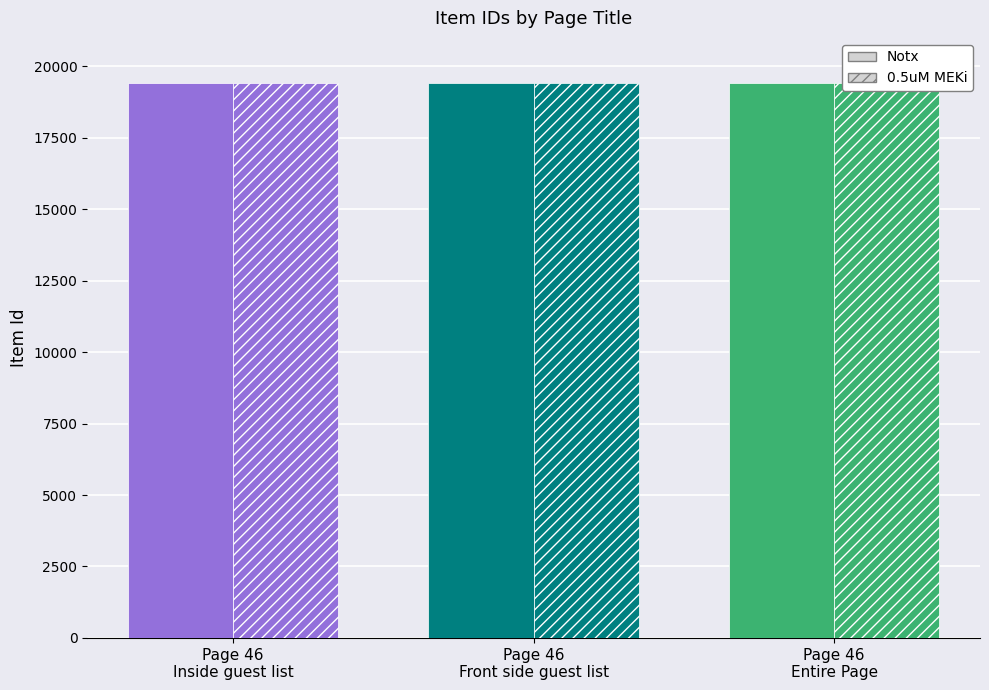

Count the Notx values in the range 19428 to 19430.

3